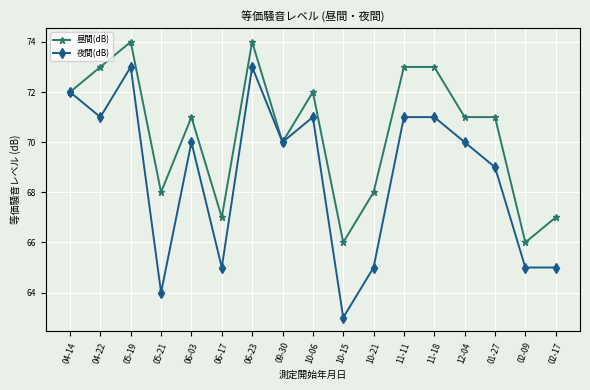

What is the highest value of the 昼間(dB) series?

74